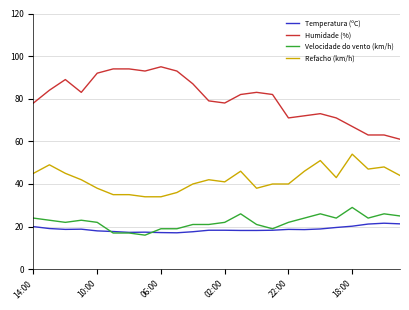

Which series has the largest range (max minus min)?

Humidade (%)